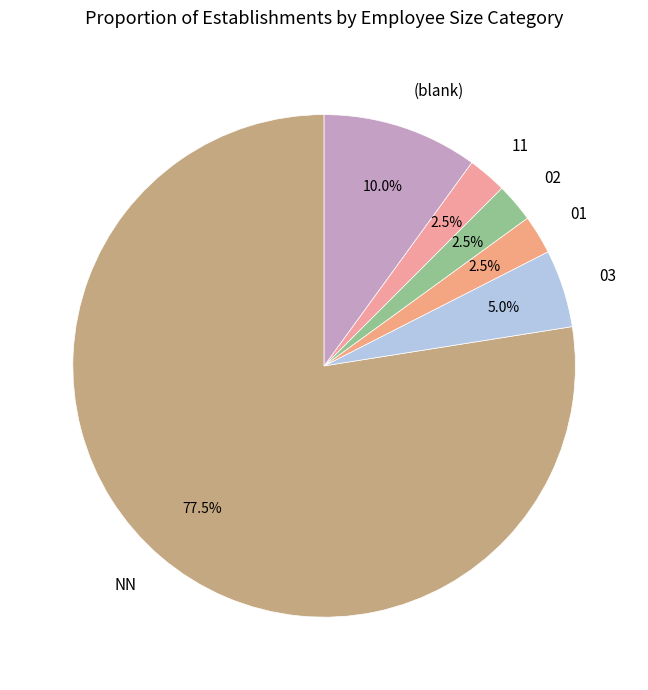

What is the ratio of the value at NN to the value at 02?

31.0